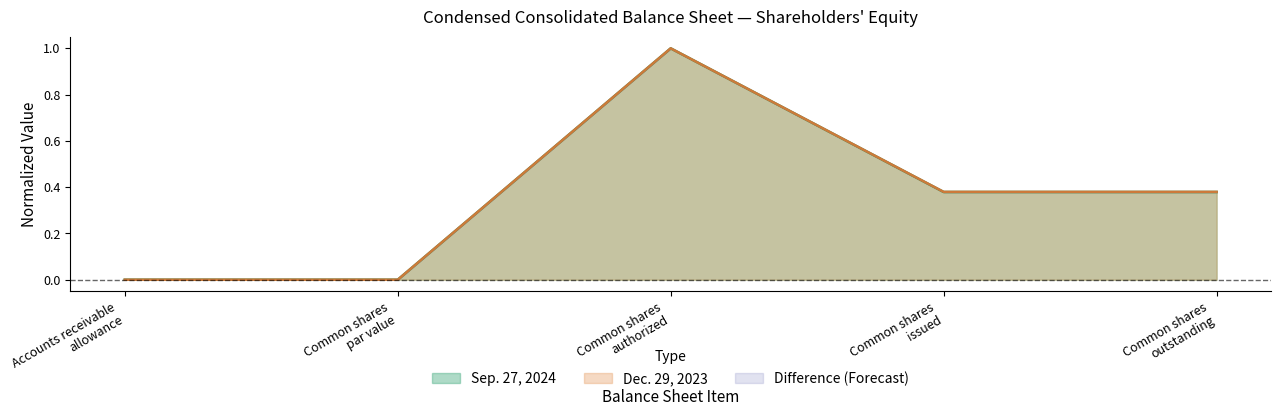

Which category has the highest value across all series?

Common shares authorized